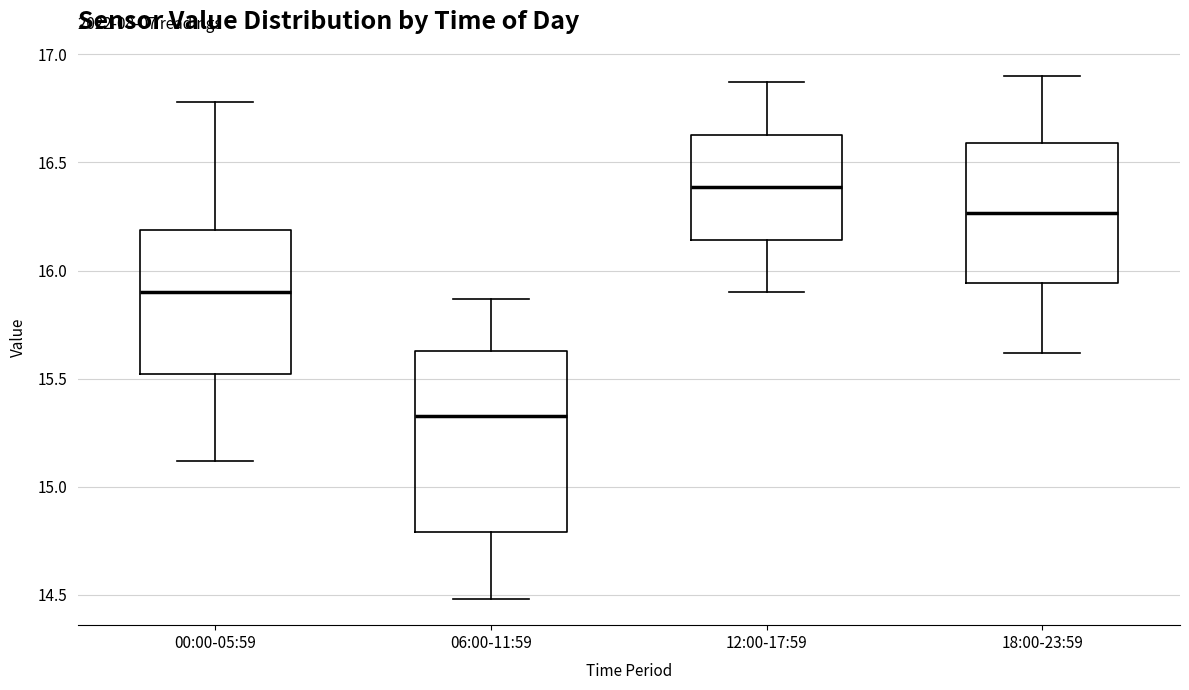

Comparing the boxes themselves (not the whiskers), which one is the tallest?

06:00-11:59